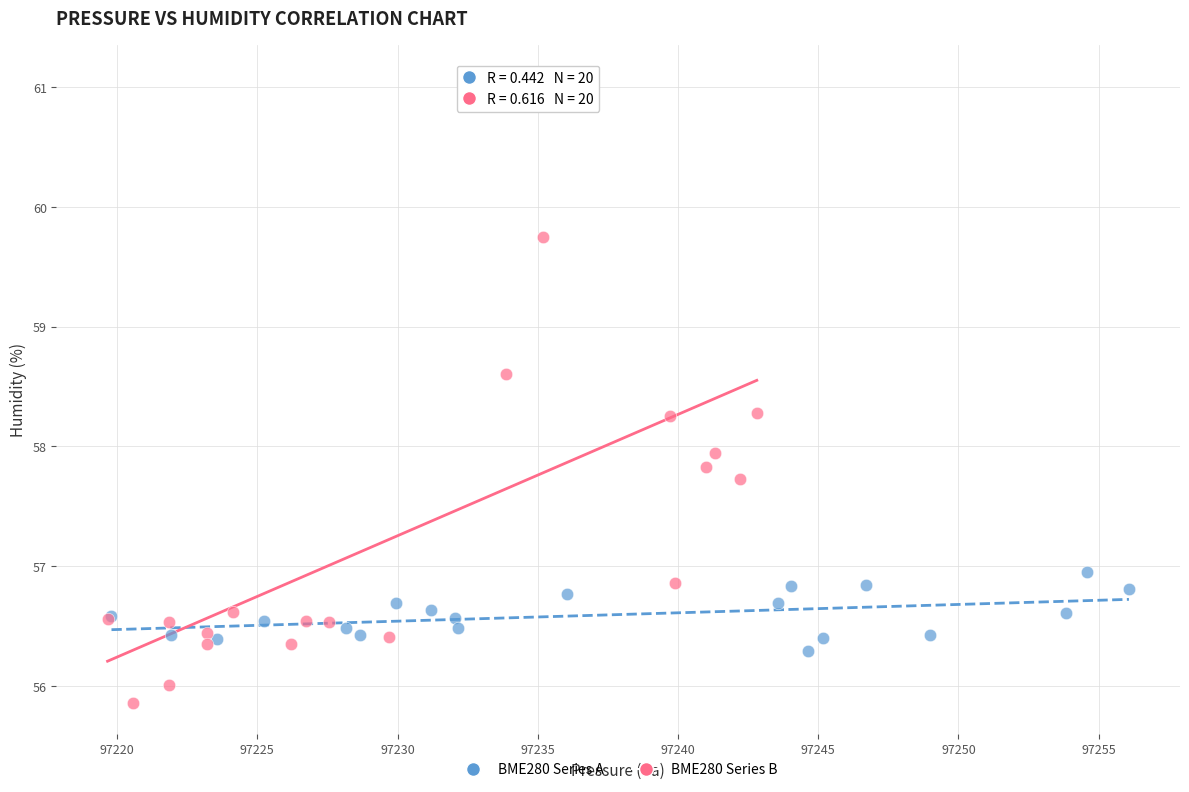

What are all the series names shown in the legend?

BME280 Series A, BME280 Series B